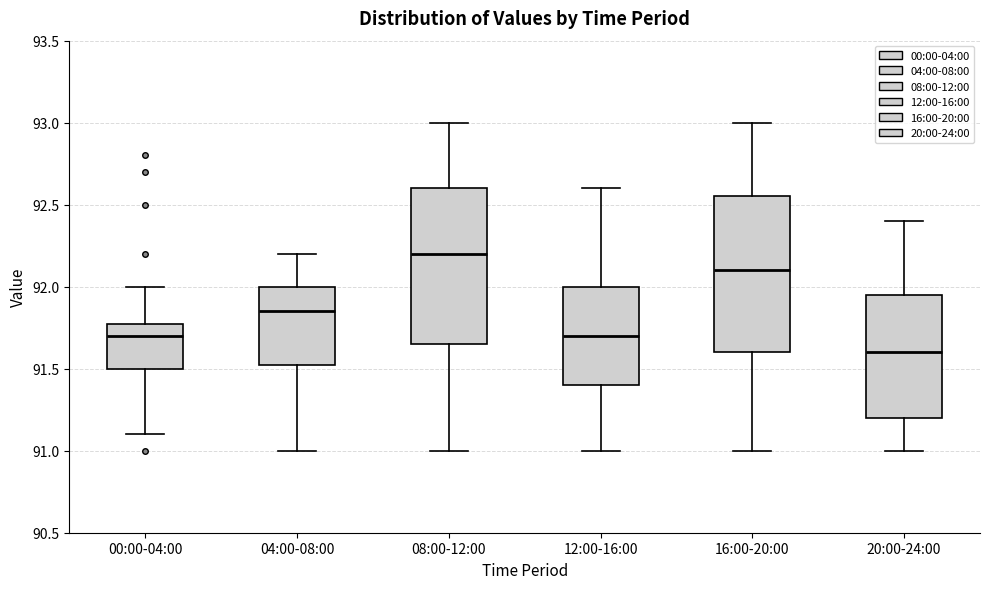

Where does the lower whisker of the box for 08:00-12:00 end on the y-axis? The values are not printed on the chart, so give them approximately, as read against the axis.

91.00